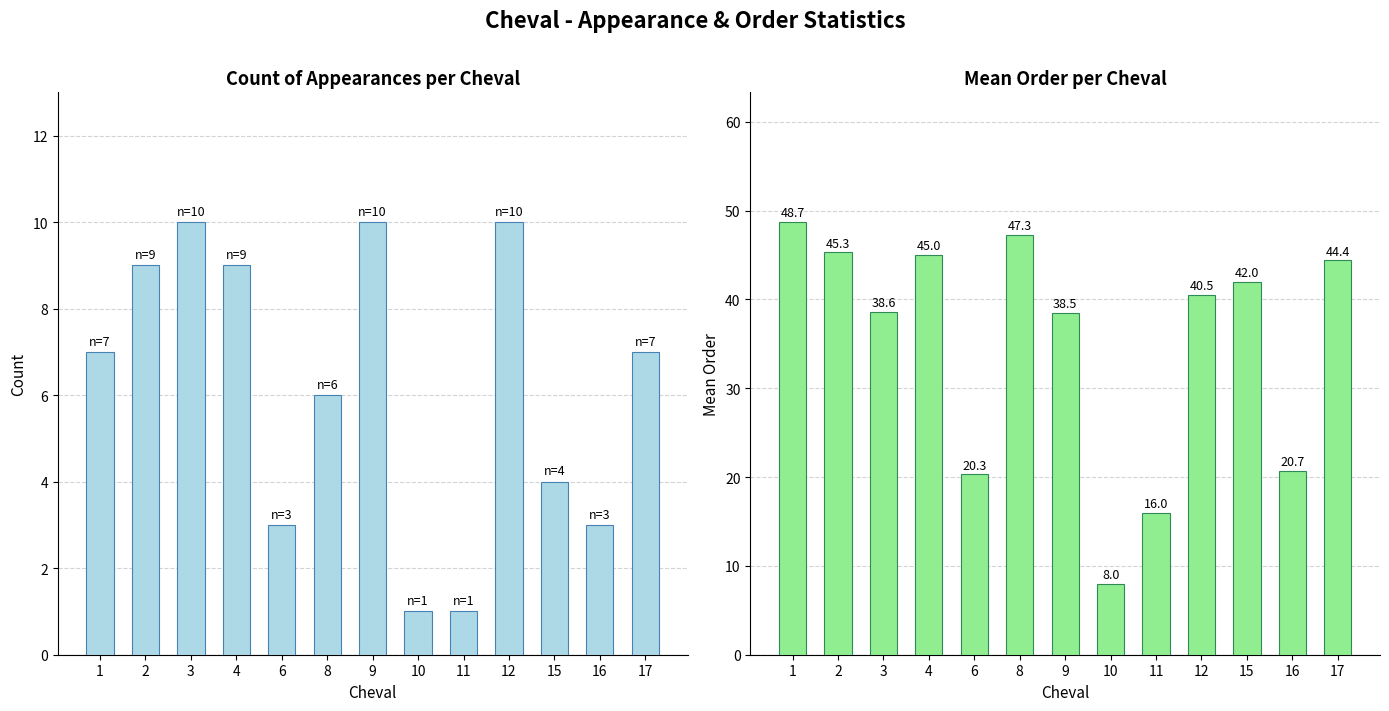

Which series has the widest spread of values?

mean_order